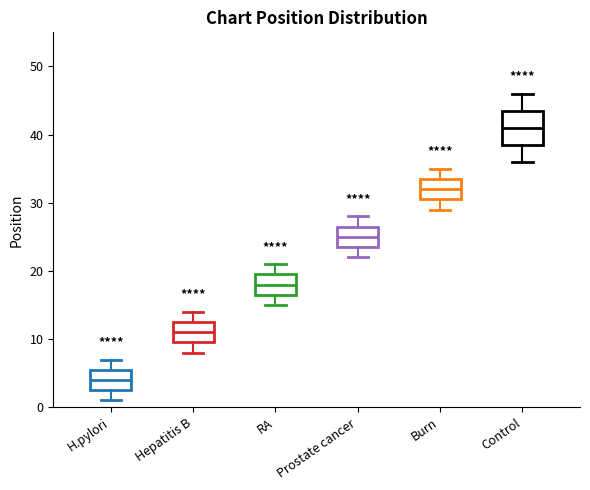

Reading left to right, transcribe this box plot: for each box, give where its median line is, the range the box spans, and where its two whiskers end, as read against the y-axis. The values are not printed on the chart, so give them approximately, as read against the axis.

H.pylori: median 4, box 3 to 6, whiskers 1 to 7
Hepatitis B: median 11, box 10 to 13, whiskers 8 to 14
RA: median 18, box 17 to 20, whiskers 15 to 21
Prostate cancer: median 25, box 24 to 27, whiskers 22 to 28
Burn: median 32, box 31 to 34, whiskers 29 to 35
Control: median 41, box 39 to 44, whiskers 36 to 46